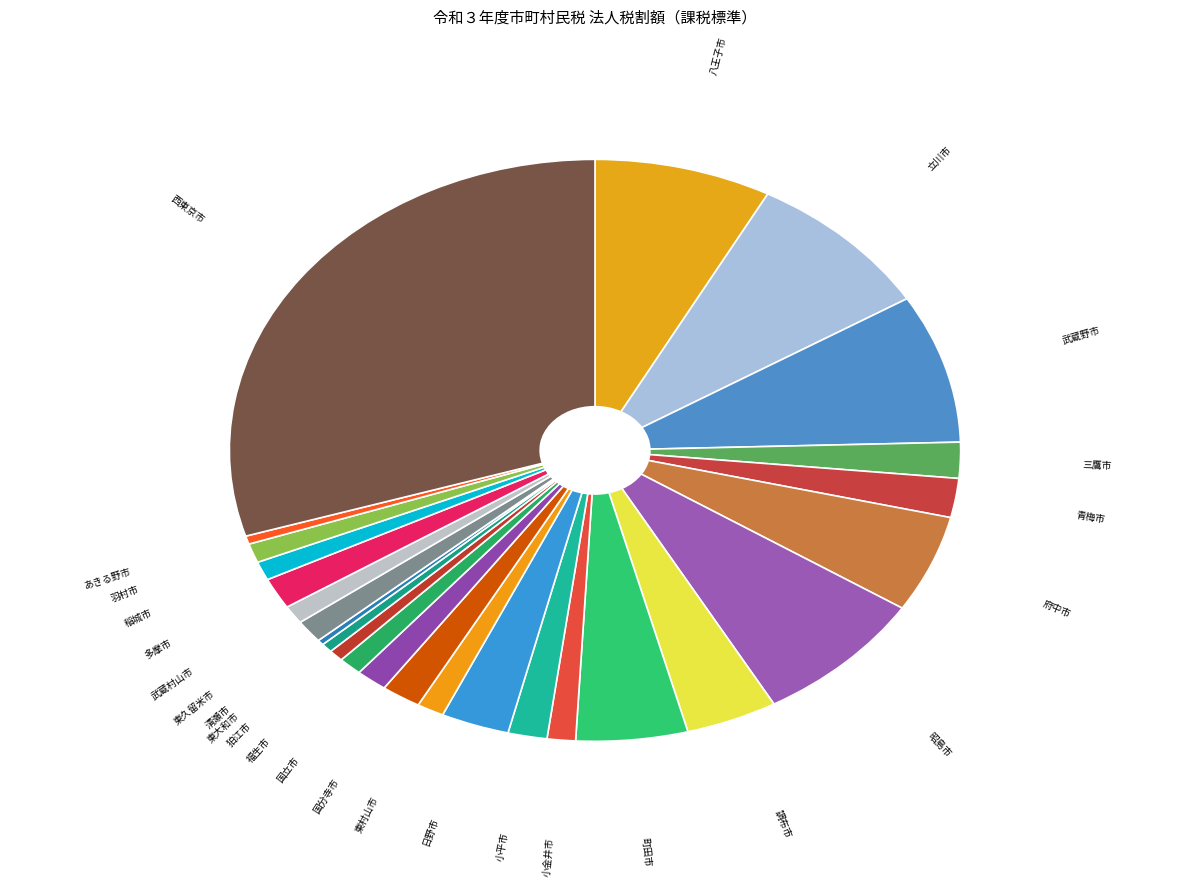

Which category has the biggest portion of the pie?

西東京市